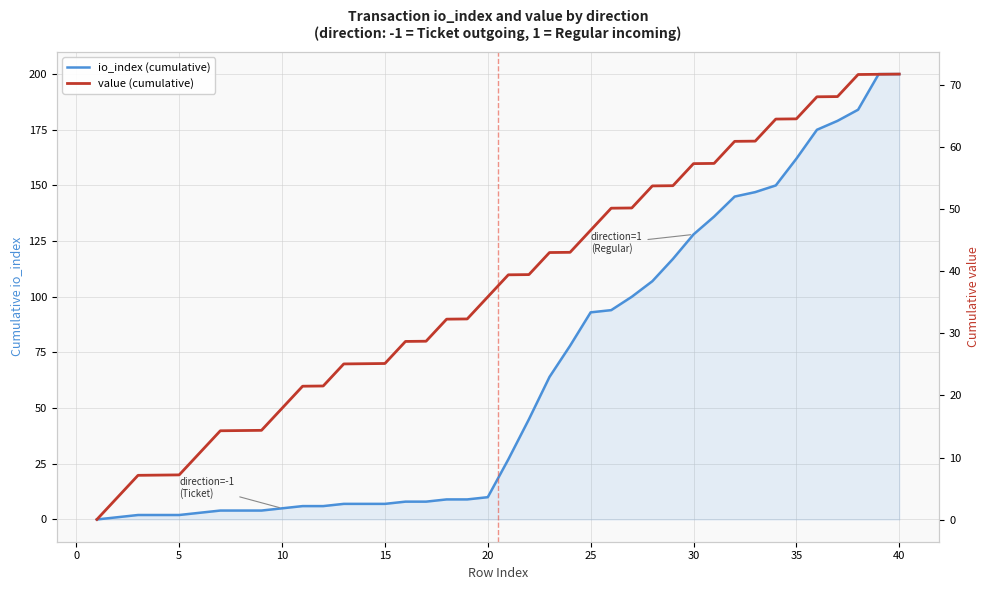

List the series in order of their peak value, highest first.

io_index (cumulative), value (cumulative)